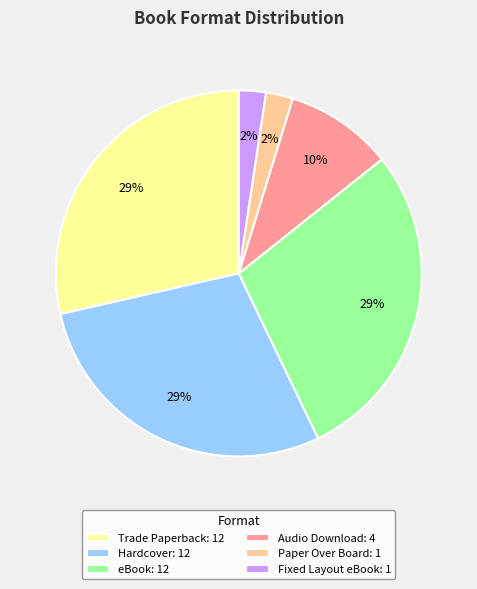

Is the sum of Audio Download: 4 and Trade Paperback: 12 greater than half?

No